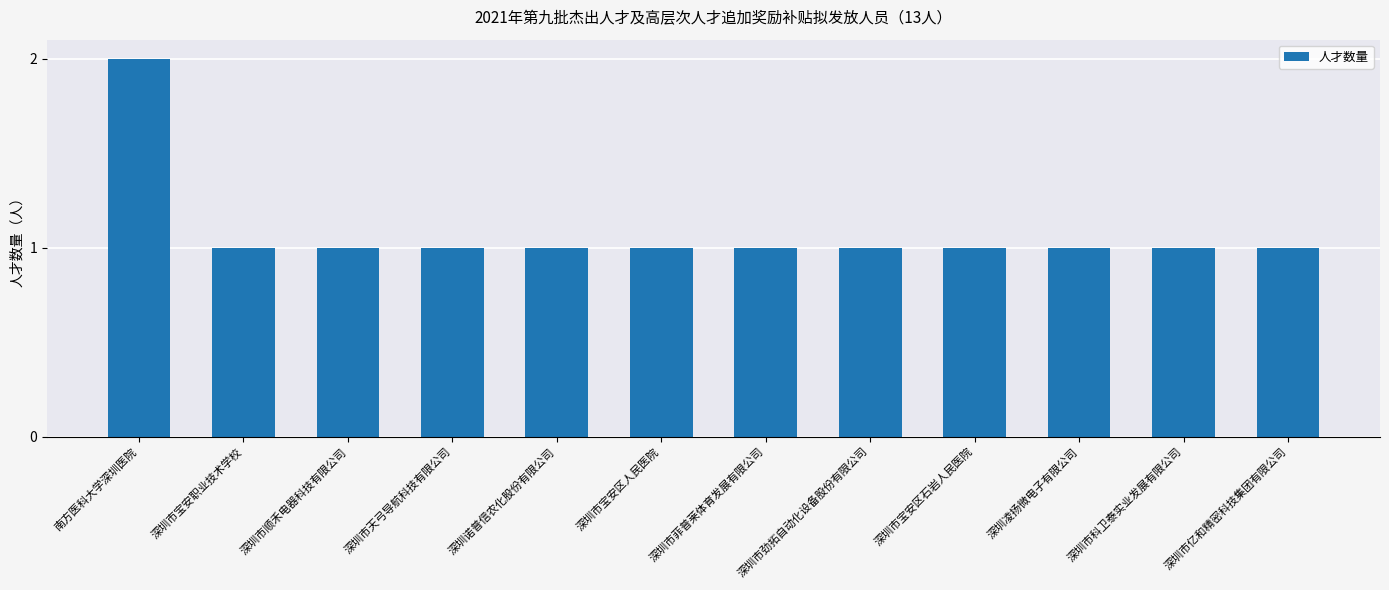

What is the label of the 9th bar from the right?

深圳市天弓导航科技有限公司